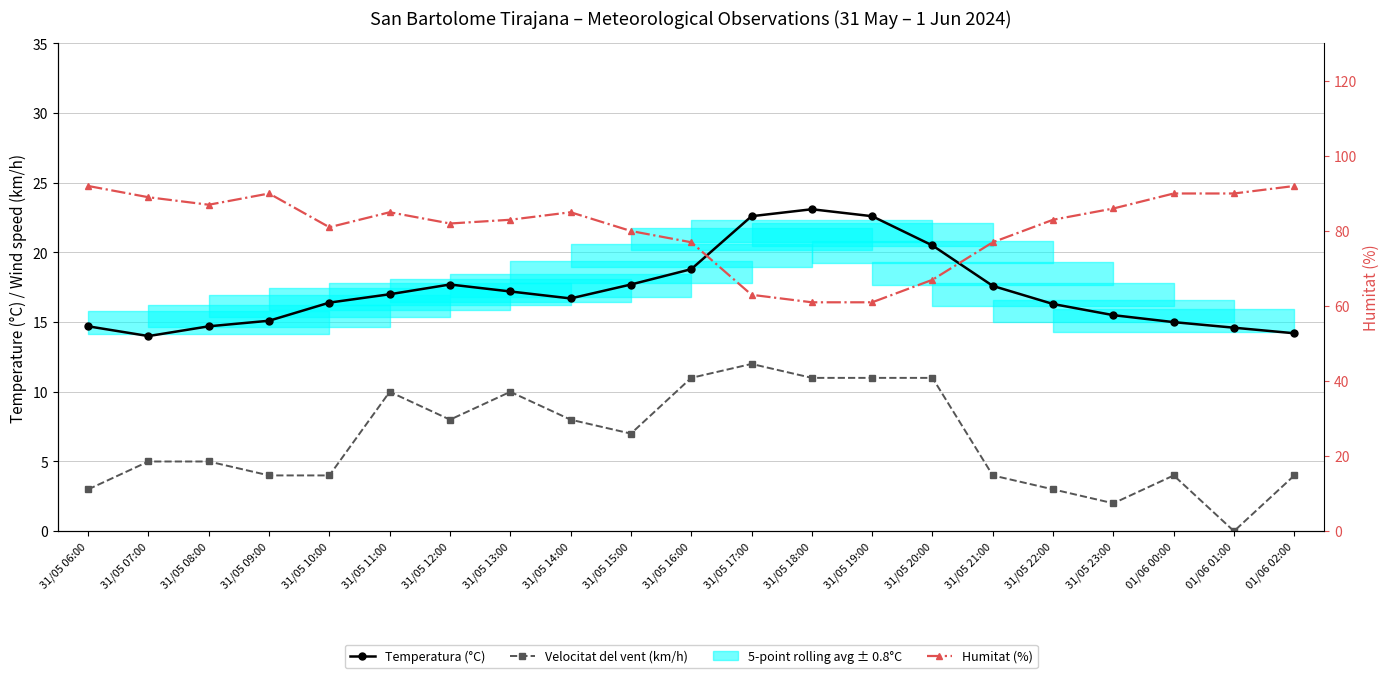

Which has a higher value, 31/05 21:00 or 31/05 17:00?

31/05 17:00